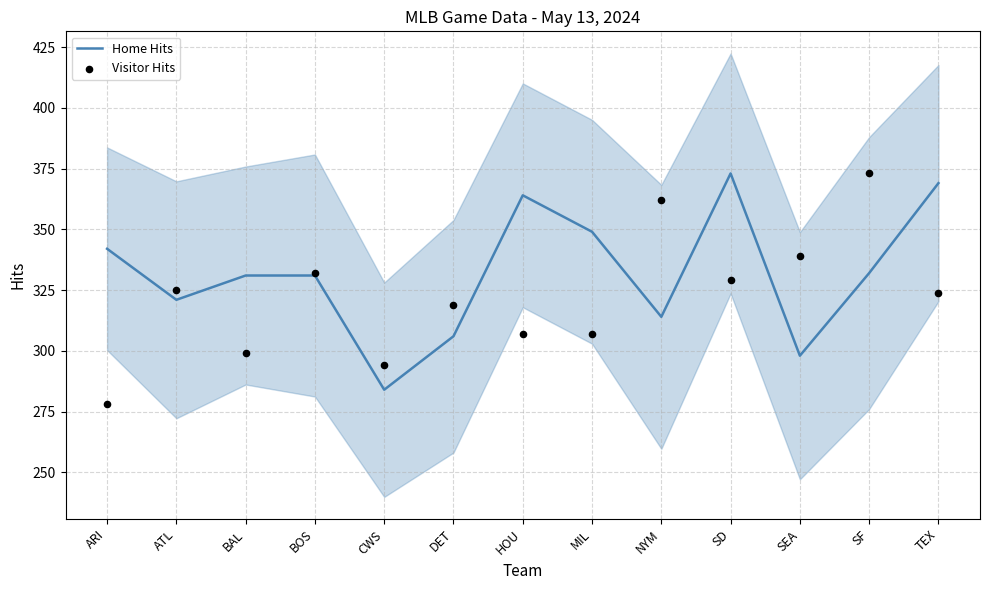

Is the value of Visitor Hits at HOU greater than the value of Home Hits at BAL?

No